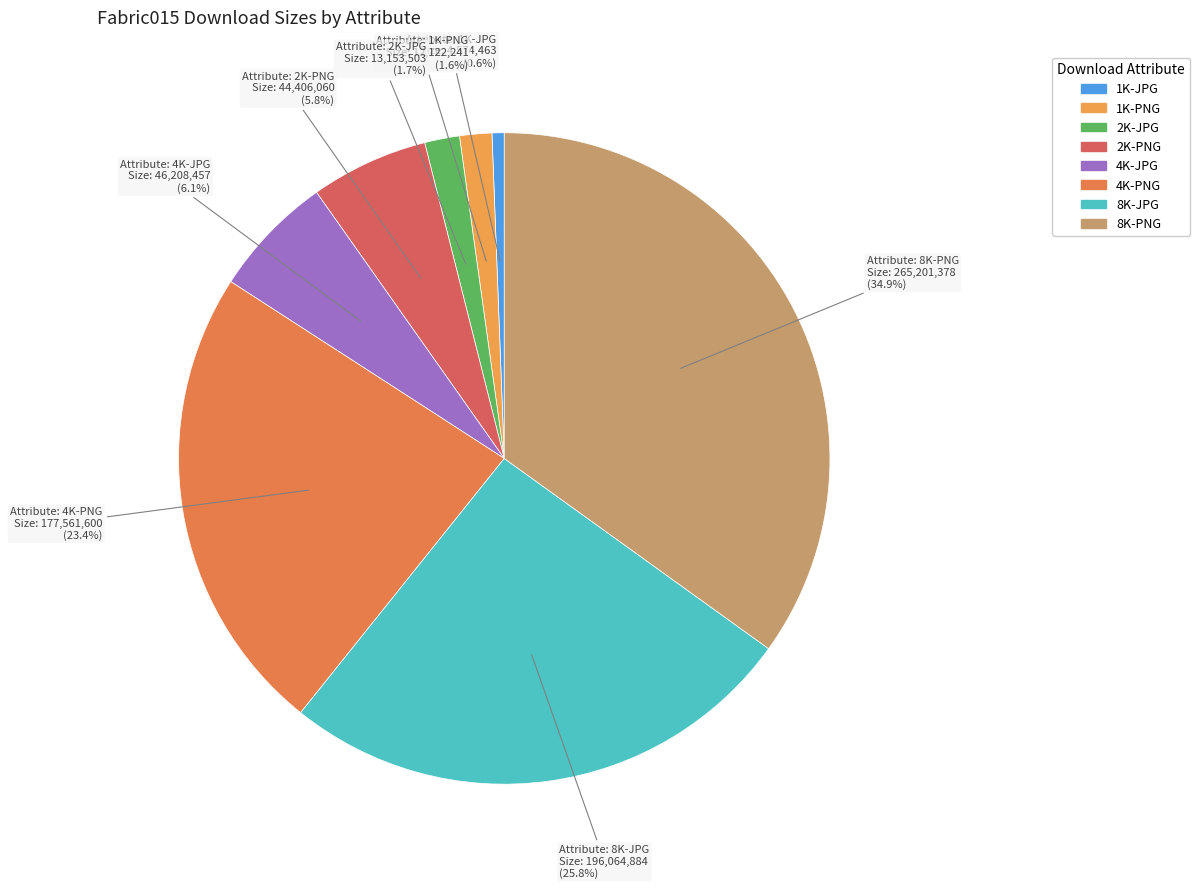

What portion of the pie excludes 4K-PNG?

76.6%